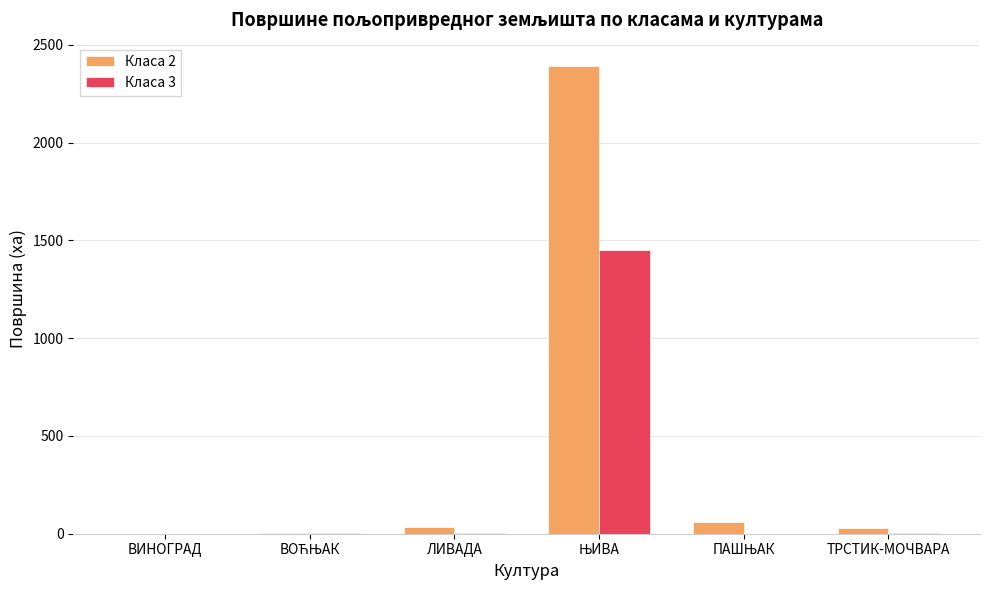

What are all the series names shown in the legend?

Класа 2, Класа 3